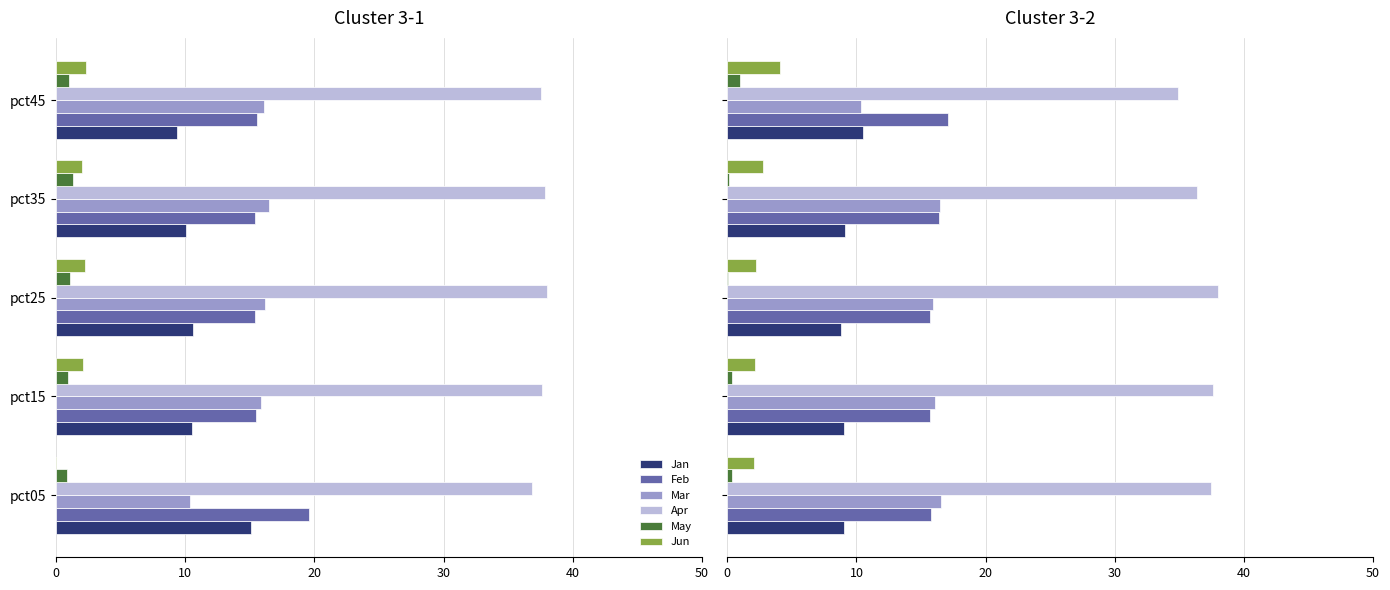

True or false: Feb has a value of 22.6 at pct15.

False